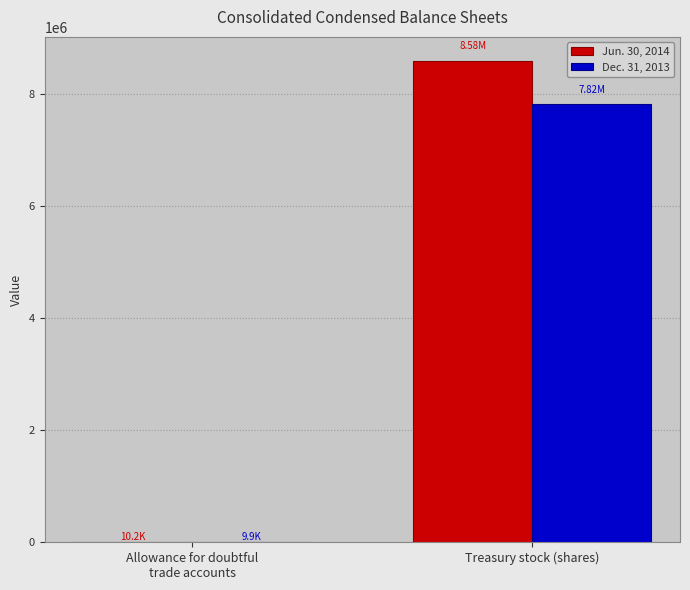

What are all the series names shown in the legend?

Jun. 30, 2014, Dec. 31, 2013